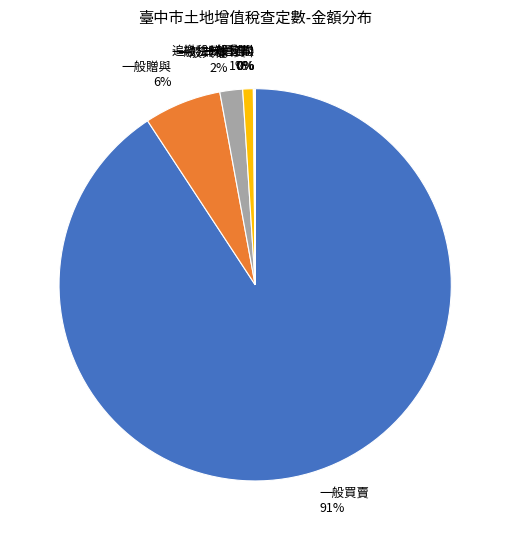

To the nearest percent, what is the difference between the largest and smallest slice percentages?

91%